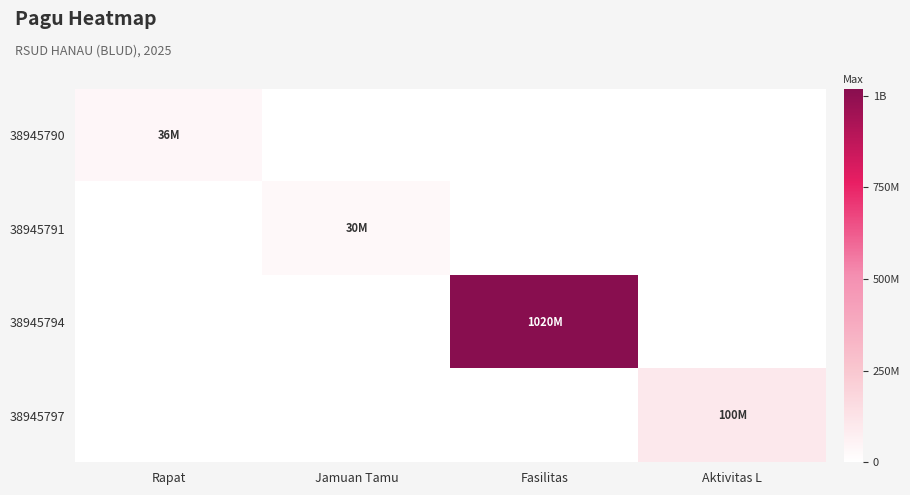

What is the total value across all series at Fasilitas?

1020000000